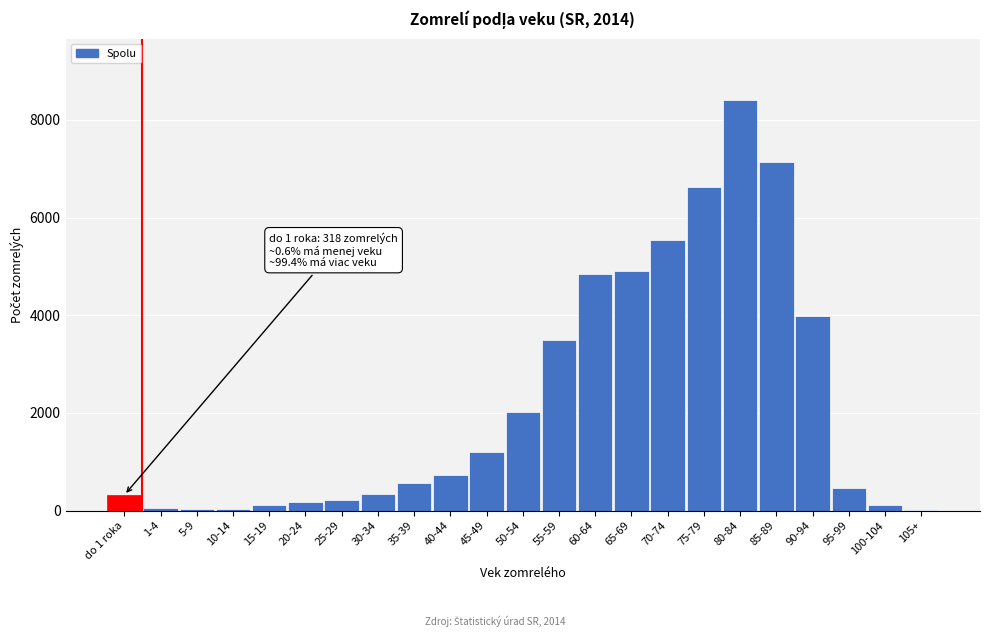

At which category does the chart reach its peak across all series?

80-84